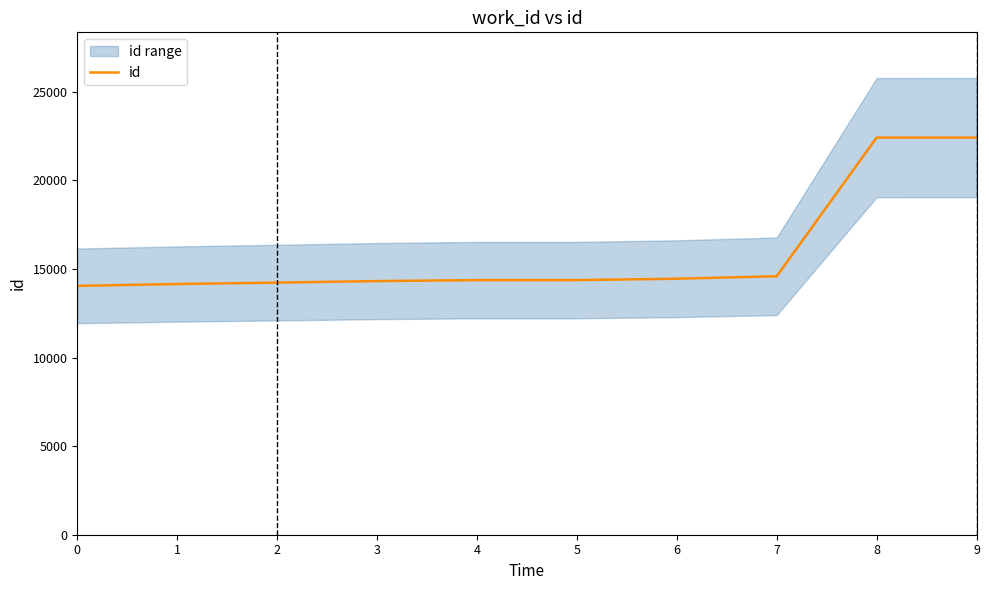

What is the difference between the maximum and minimum values?

8373